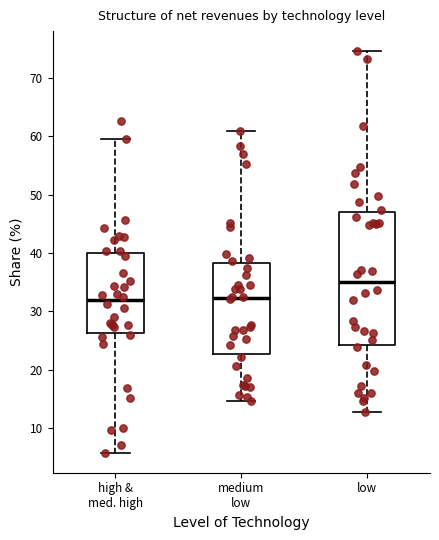

Reading left to right, transcribe this box plot: for each box, give where its median line is, the range the box spans, and where its two whiskers end, as read against the y-axis. The values are not printed on the chart, so give them approximately, as read against the axis.

high & med. high: median 32, box 26 to 40, whiskers 6 to 60
medium low: median 32, box 23 to 38, whiskers 15 to 61
low: median 35, box 24 to 47, whiskers 13 to 75